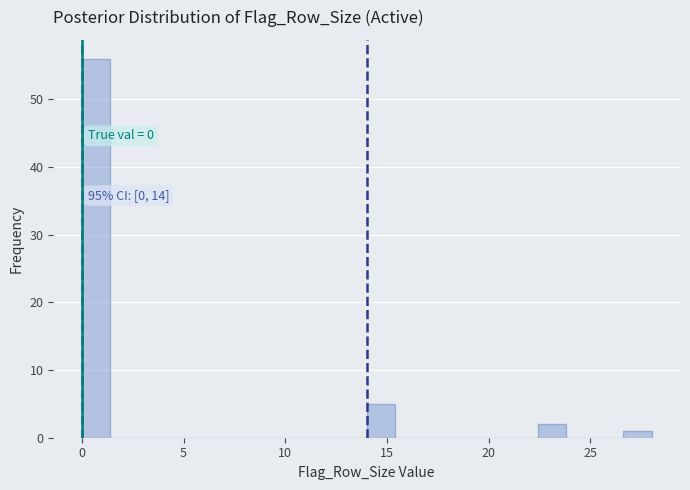

Around what value on the x-axis is the tallest bar? Give the approximate position of its centre, as read against the axis.

0.5